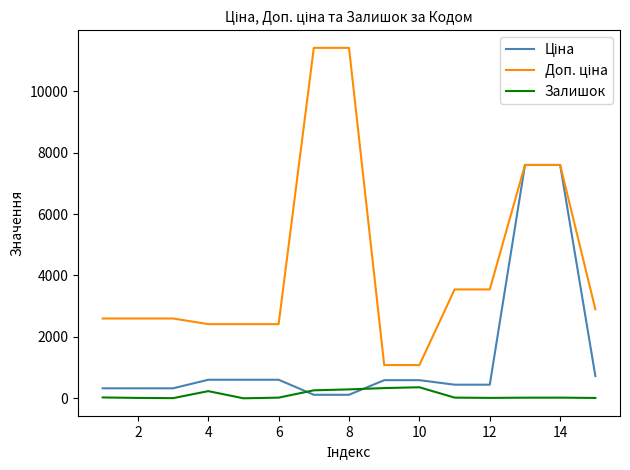

What is the maximum value shown in the chart?

11410.0